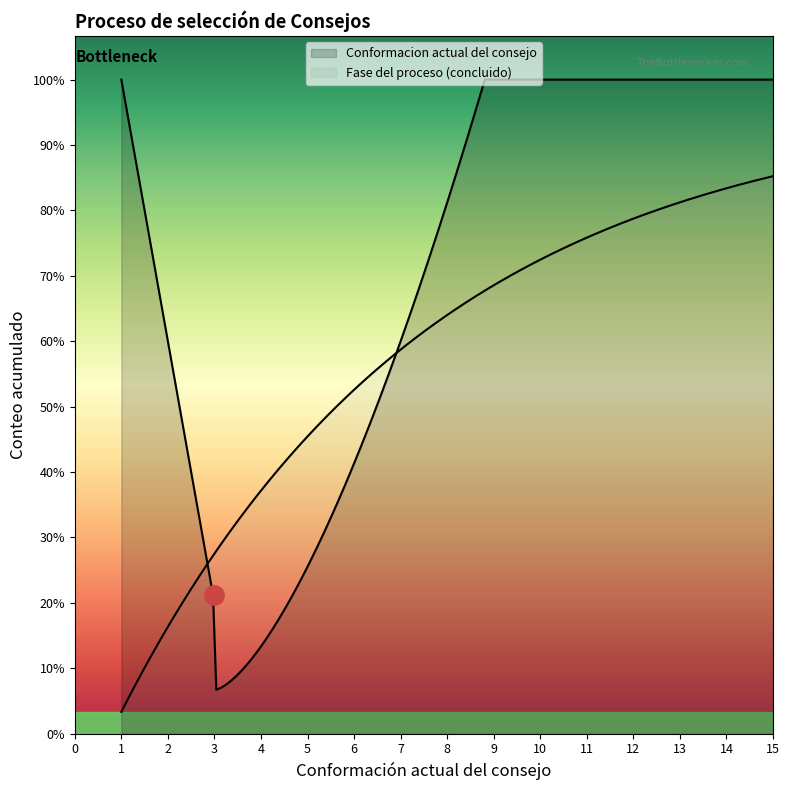

True or false: Fase del proceso (concluido) and Conformacion actual del consejo intersect in this chart.

False